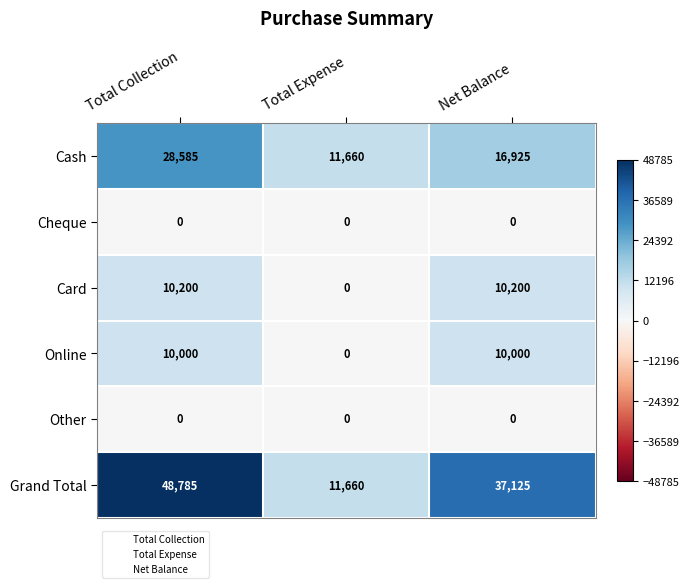

True or false: Card has a value of 2542 at Net Balance.

False